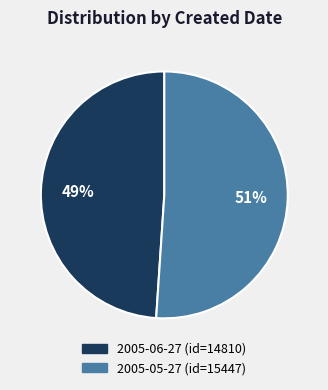

To the nearest percent, what is the difference between the 2005-05-27 and 2005-06-27 slice percentages?

2%